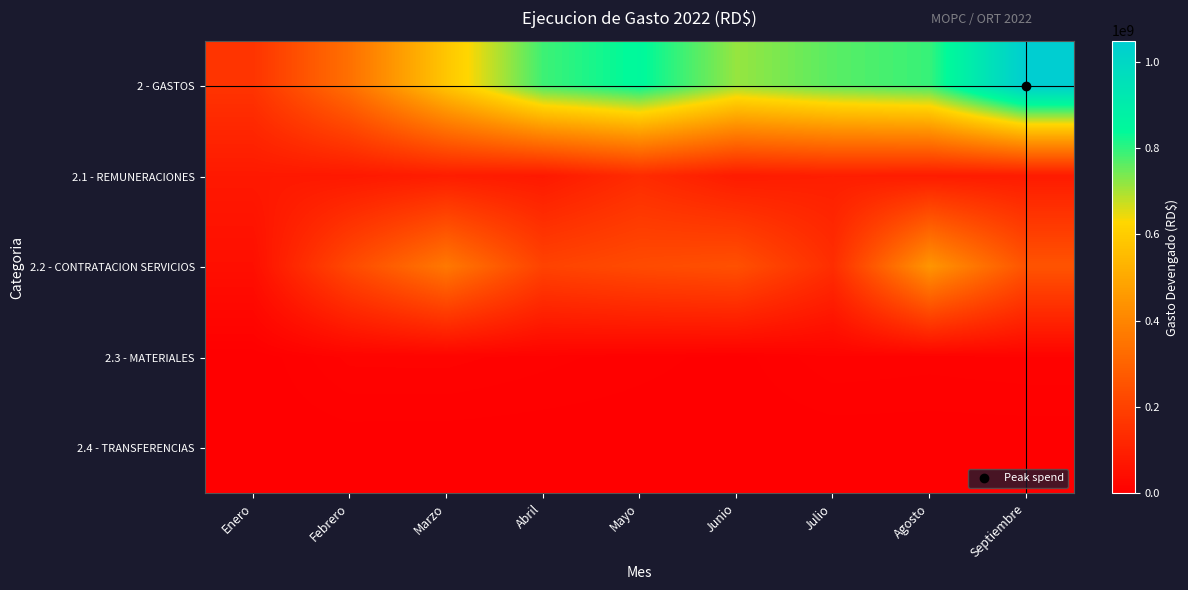

How many data points does each series have?

9